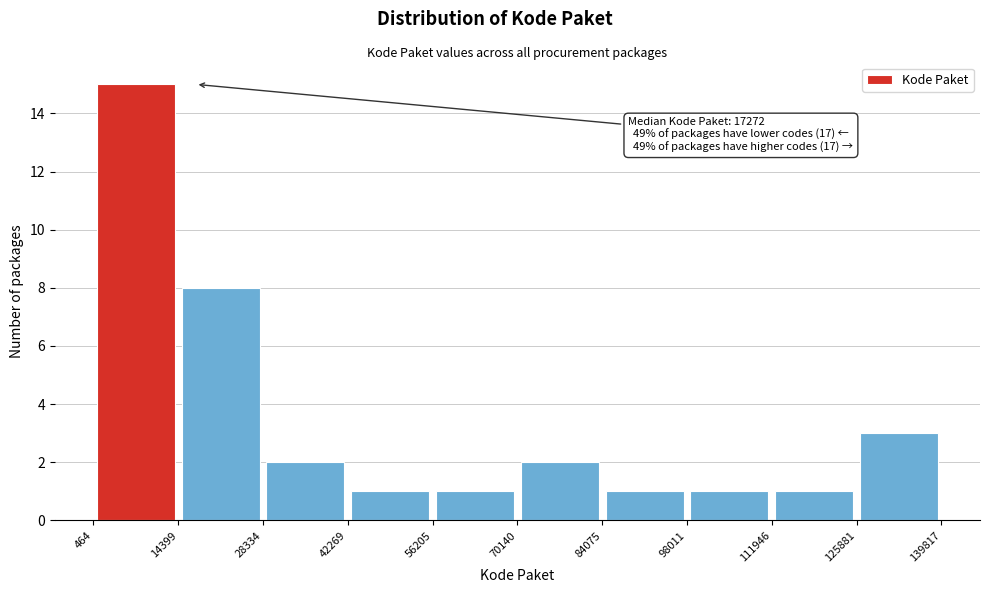

Over which range of the x-axis is the bar tallest?

464 to 14399